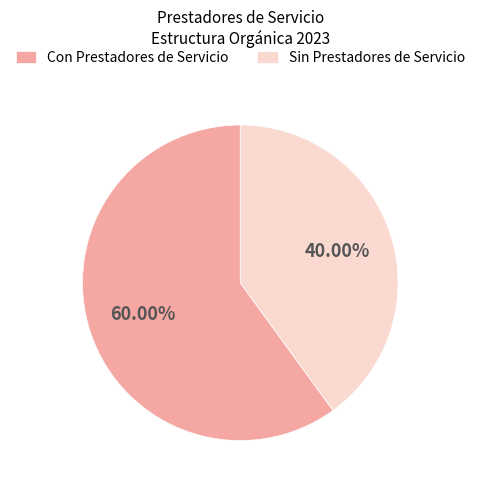

How many segments does this pie chart have?

2